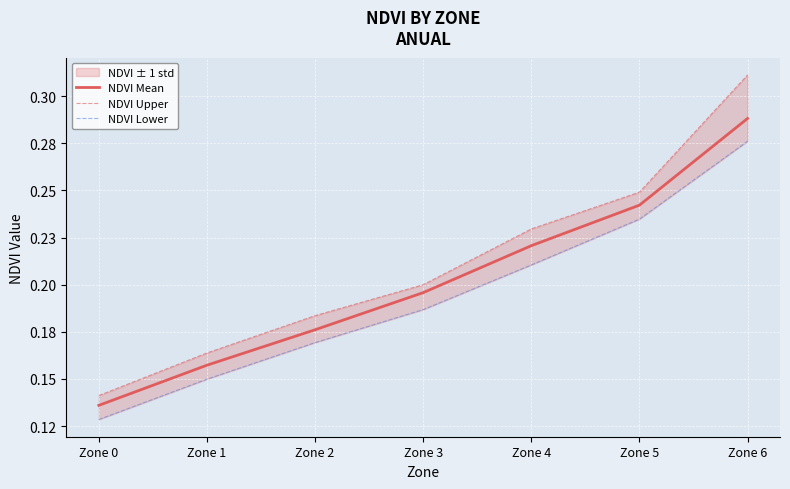

What is the sum of the NDVI Upper values at Zone 5 and Zone 1?

0.4